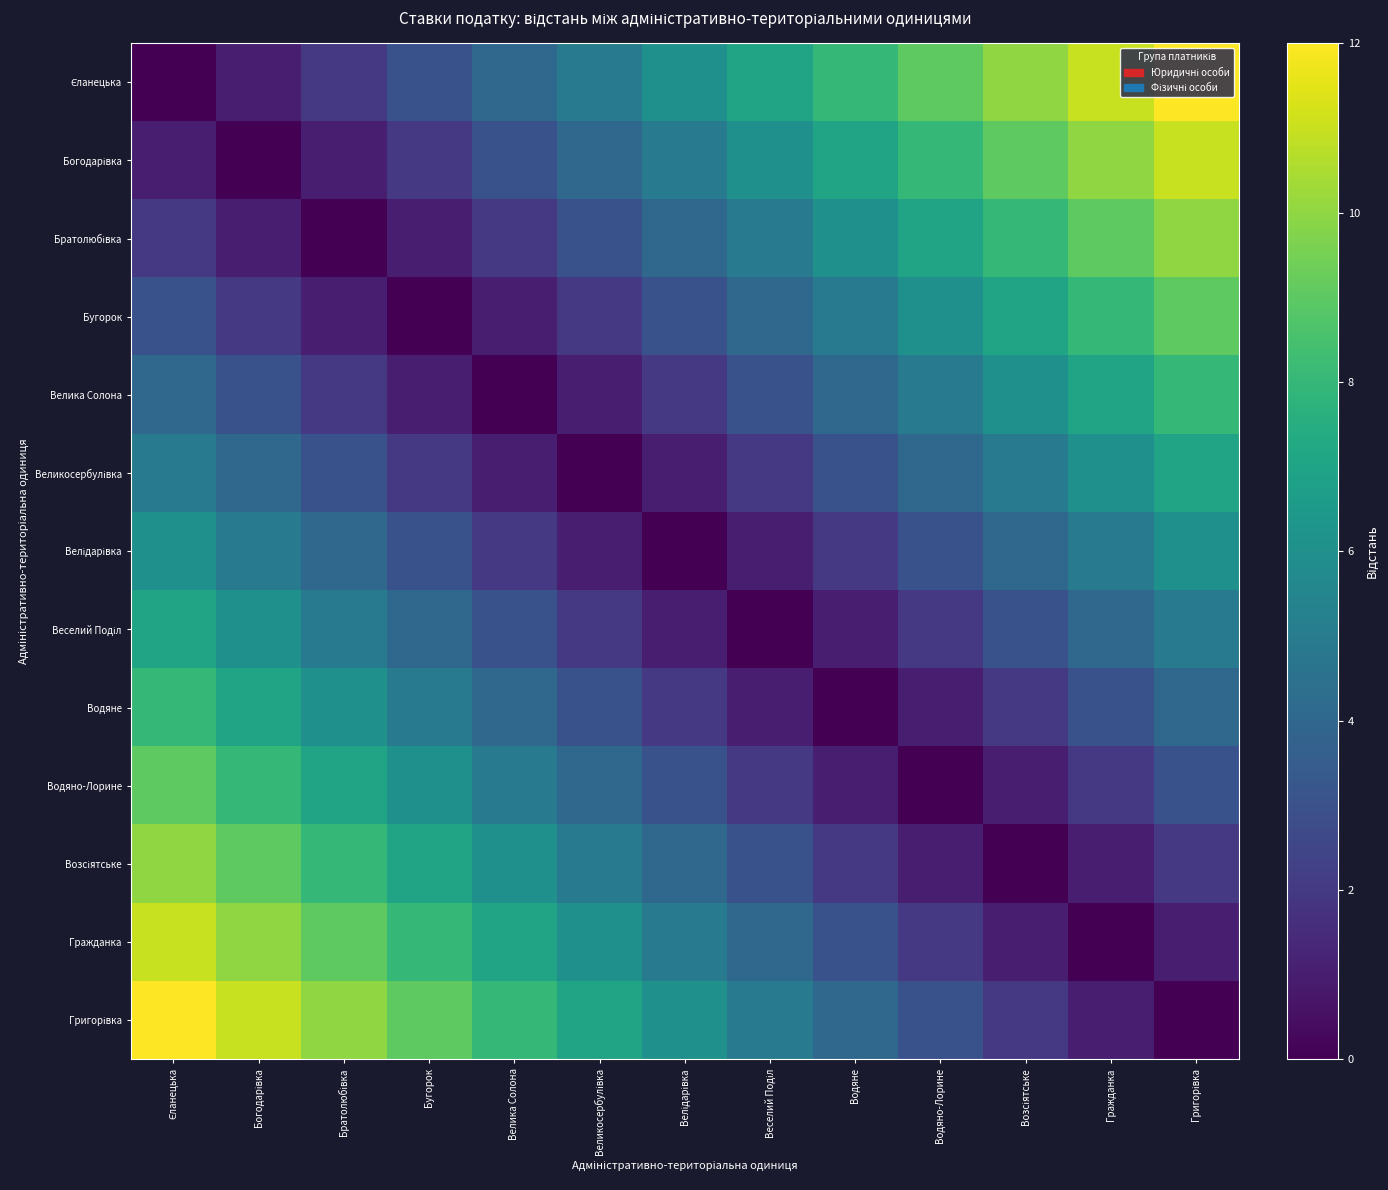

Which series has the largest total across all categories?

Єланецька